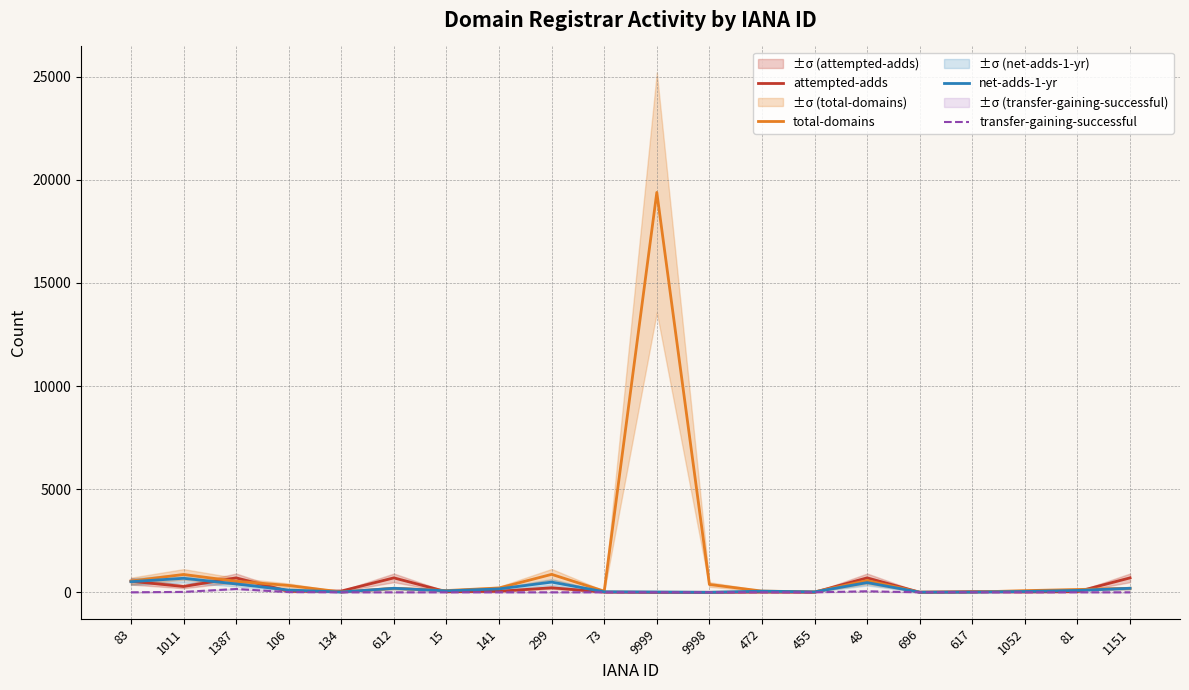

What is the sum of the total-domains values at 48 and 455?

590